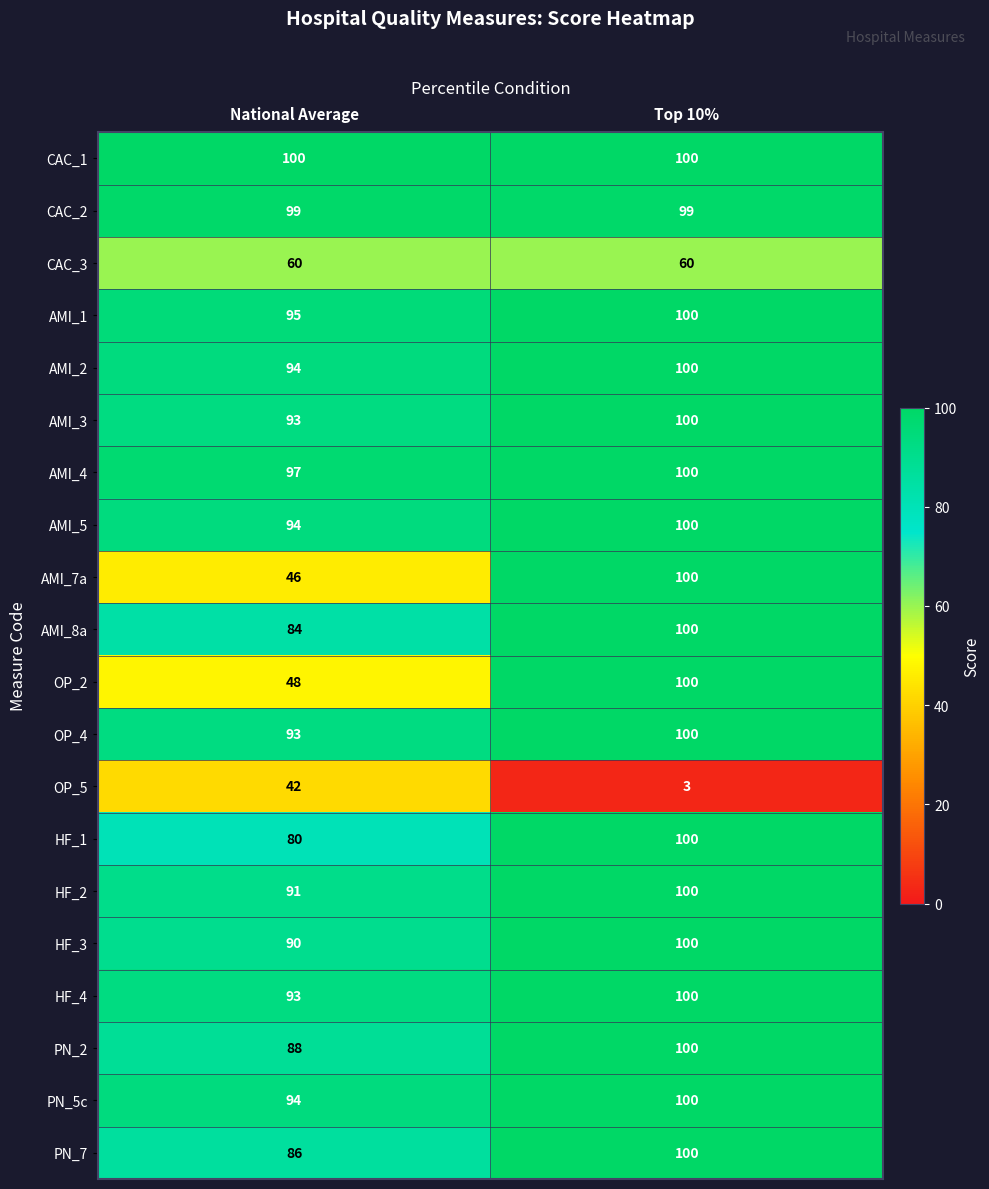

What is the spread (max minus min) of values at Top 10%?

97